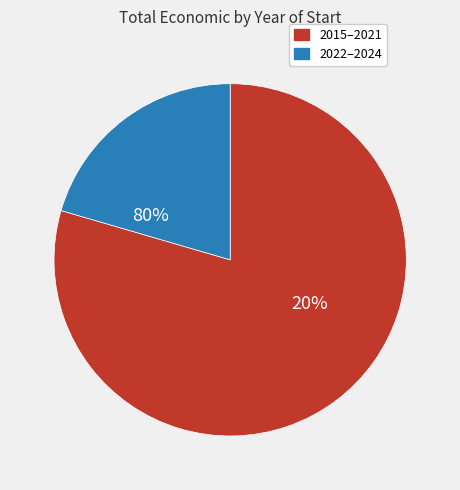

The 2016 slice represents 11% of the pie. True or false?

False